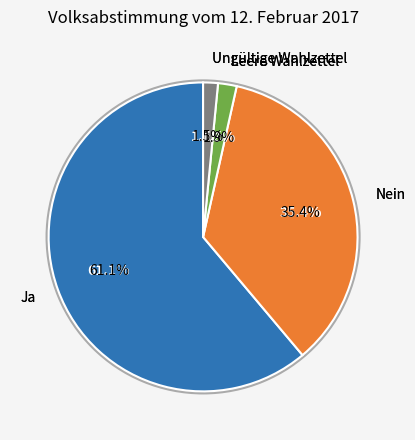

Is the sum of Leere Wahlzettel and Ungültige Wahlzettel greater than half?

No